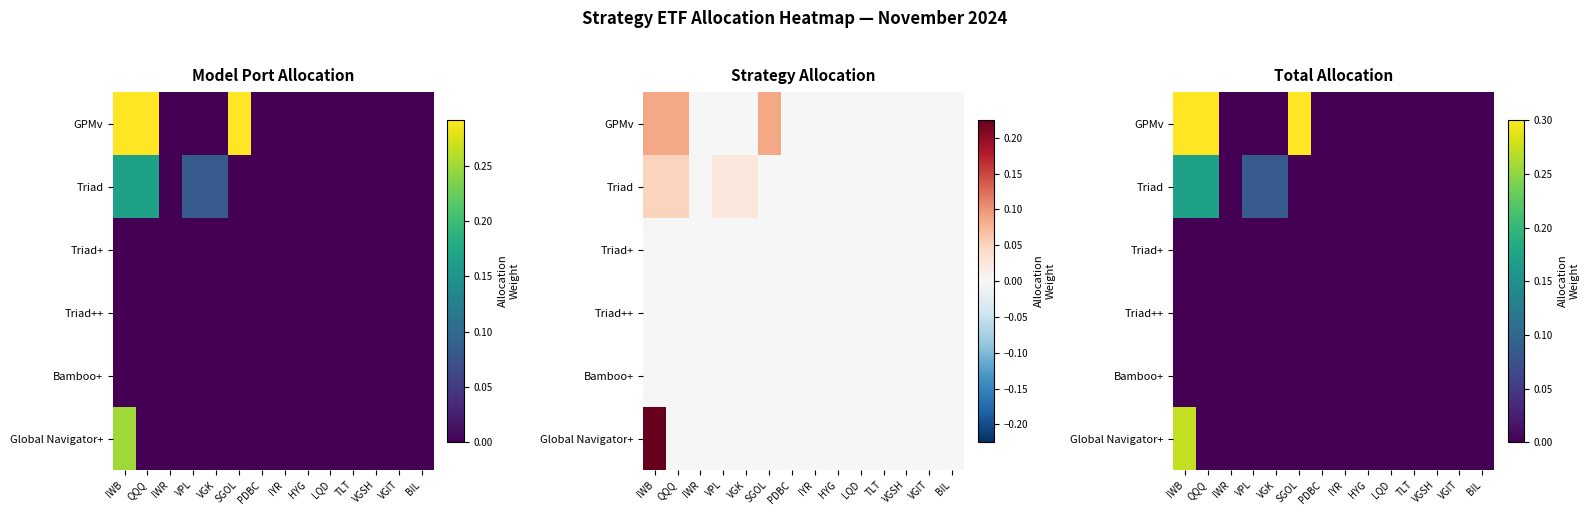

Which label corresponds to the largest value in the chart?

IWB